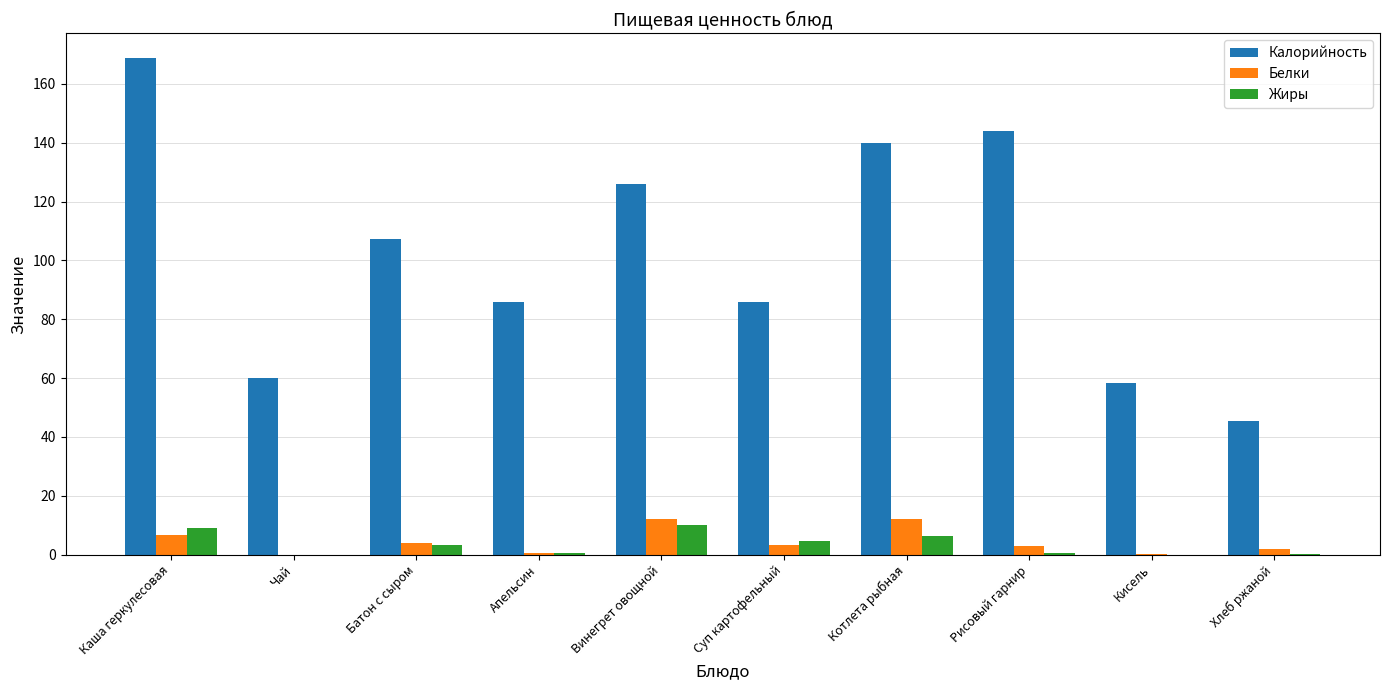

What is the total value across all series at Котлета рыбная?

158.6